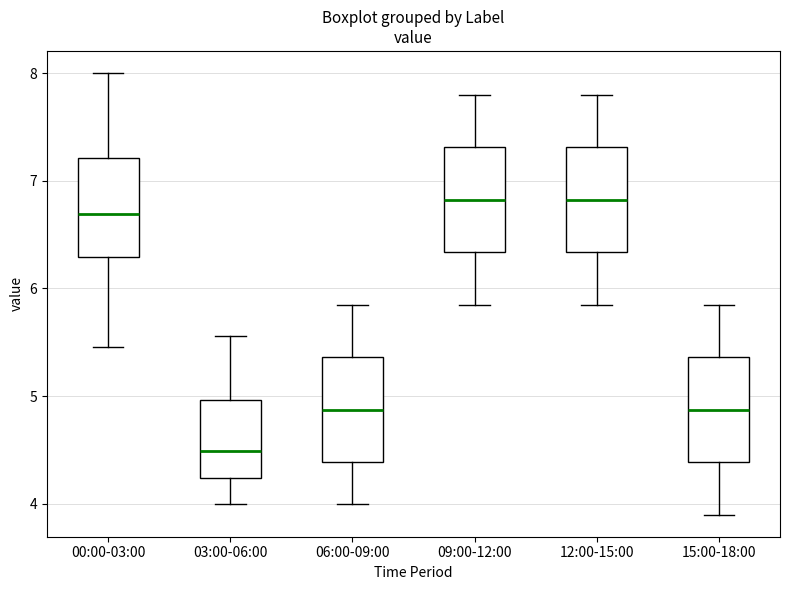

Reading left to right, transcribe this box plot: for each box, give where its median line is, the range the box spans, and where its two whiskers end, as read against the y-axis. The values are not printed on the chart, so give them approximately, as read against the axis.

00:00-03:00: median 6.7, box 6.3 to 7.2, whiskers 5.5 to 8.0
03:00-06:00: median 4.5, box 4.2 to 5.0, whiskers 4.0 to 5.6
06:00-09:00: median 4.9, box 4.4 to 5.4, whiskers 4.0 to 5.9
09:00-12:00: median 6.8, box 6.3 to 7.3, whiskers 5.9 to 7.8
12:00-15:00: median 6.8, box 6.3 to 7.3, whiskers 5.9 to 7.8
15:00-18:00: median 4.9, box 4.4 to 5.4, whiskers 3.9 to 5.9